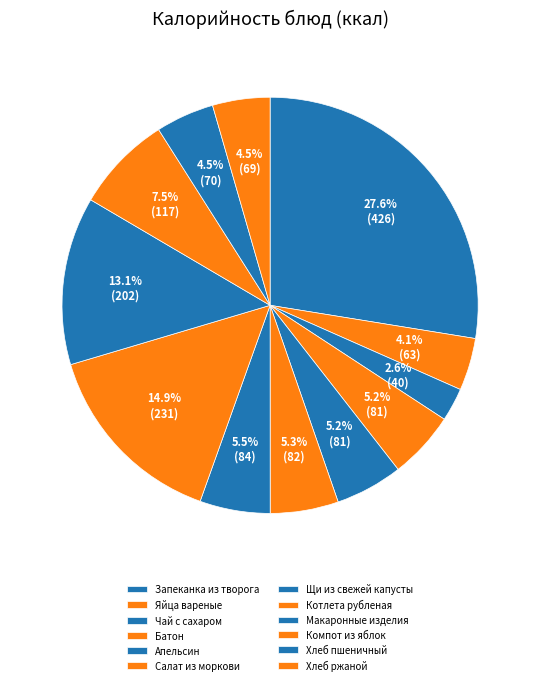

How much of the chart is everything except Салат из моркови?

94.7%